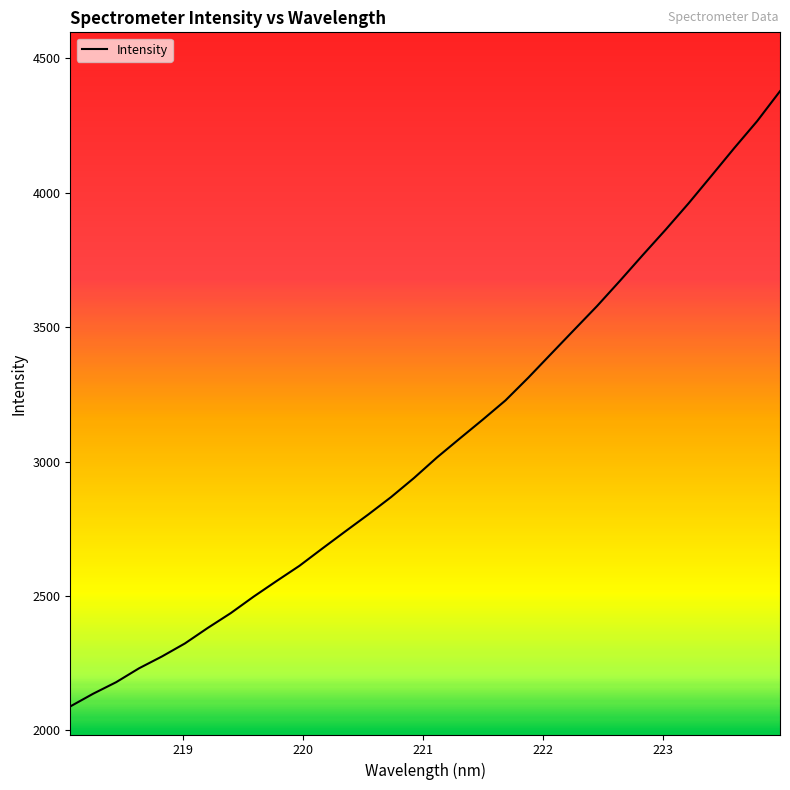

What is the difference between the maximum and minimum values?

2288.9